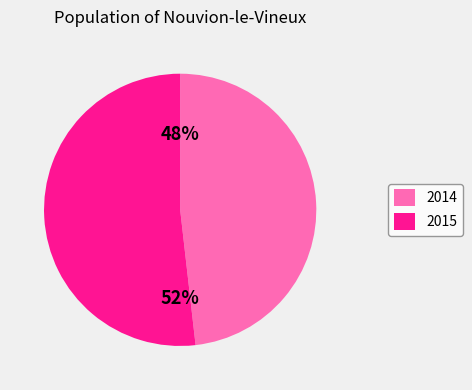

True or false: 2015 accounts for 42% of the total.

False